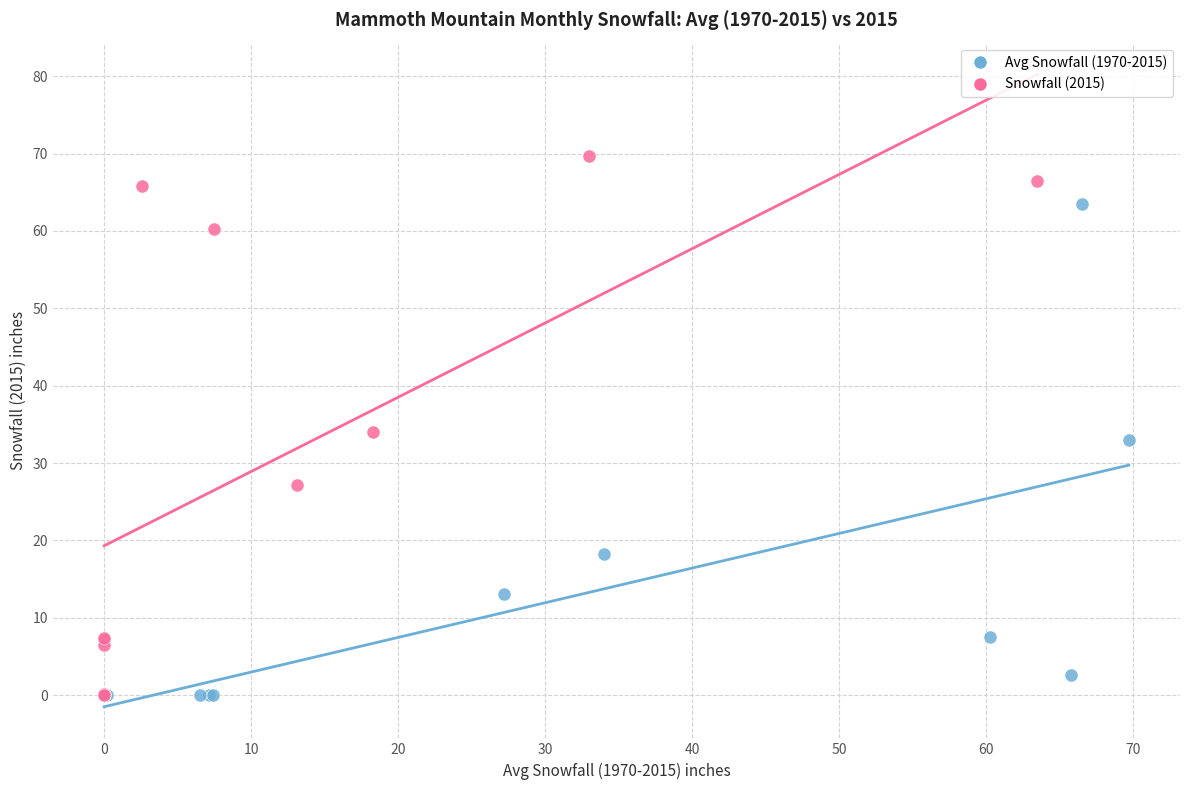

Which series has the largest Y range (max minus min)?

Snowfall (2015)